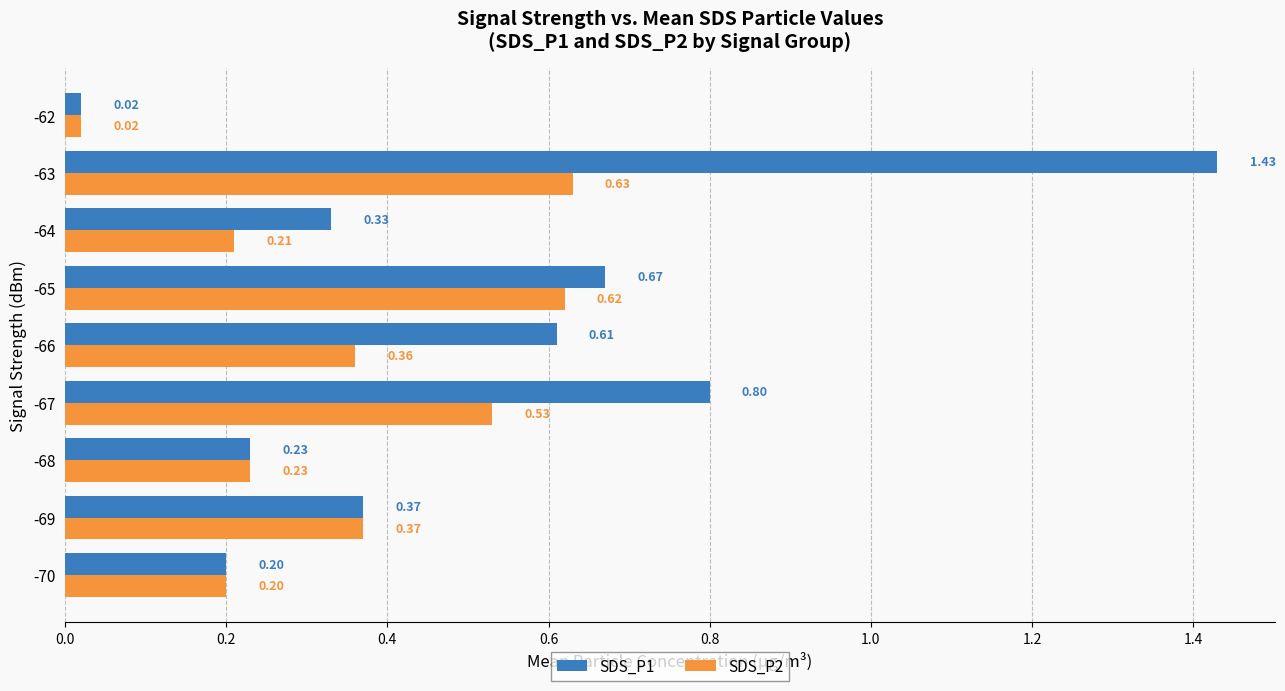

Which series has the largest range (max minus min)?

SDS_P1